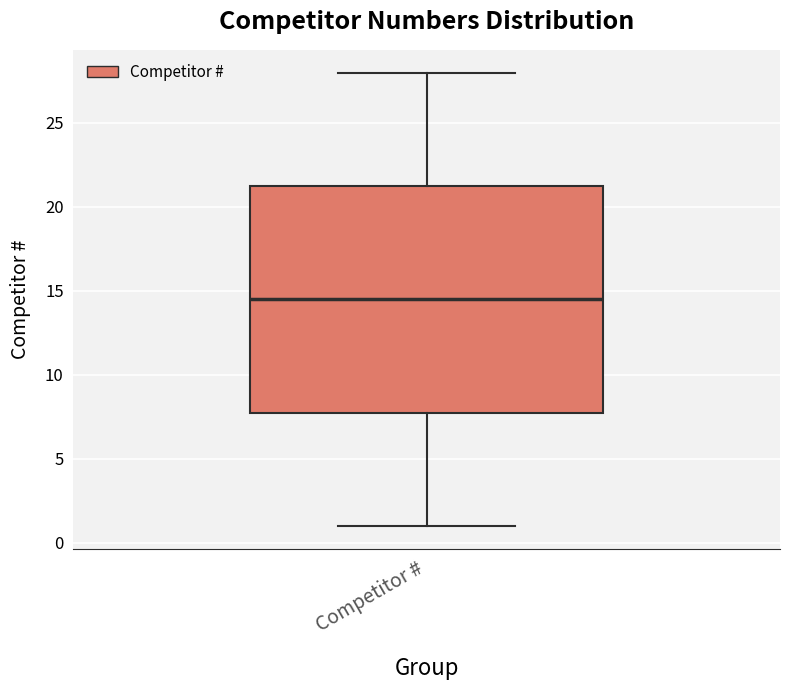

Read this box plot against the y-axis: the position of the median line, the range covered by the box, and the ends of both whiskers. The values are not printed on the chart, so give them approximately, as read against the axis.

median 14.5, box 8.0 to 21.5, whiskers 1.0 to 28.0